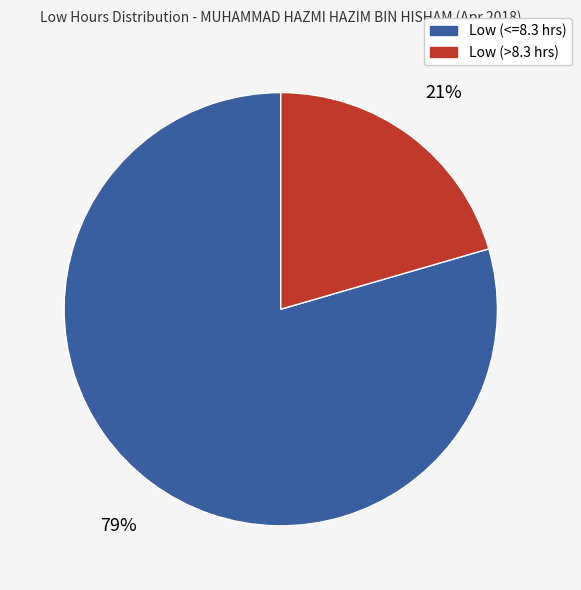

To the nearest percent, what is the average slice percentage?

50%